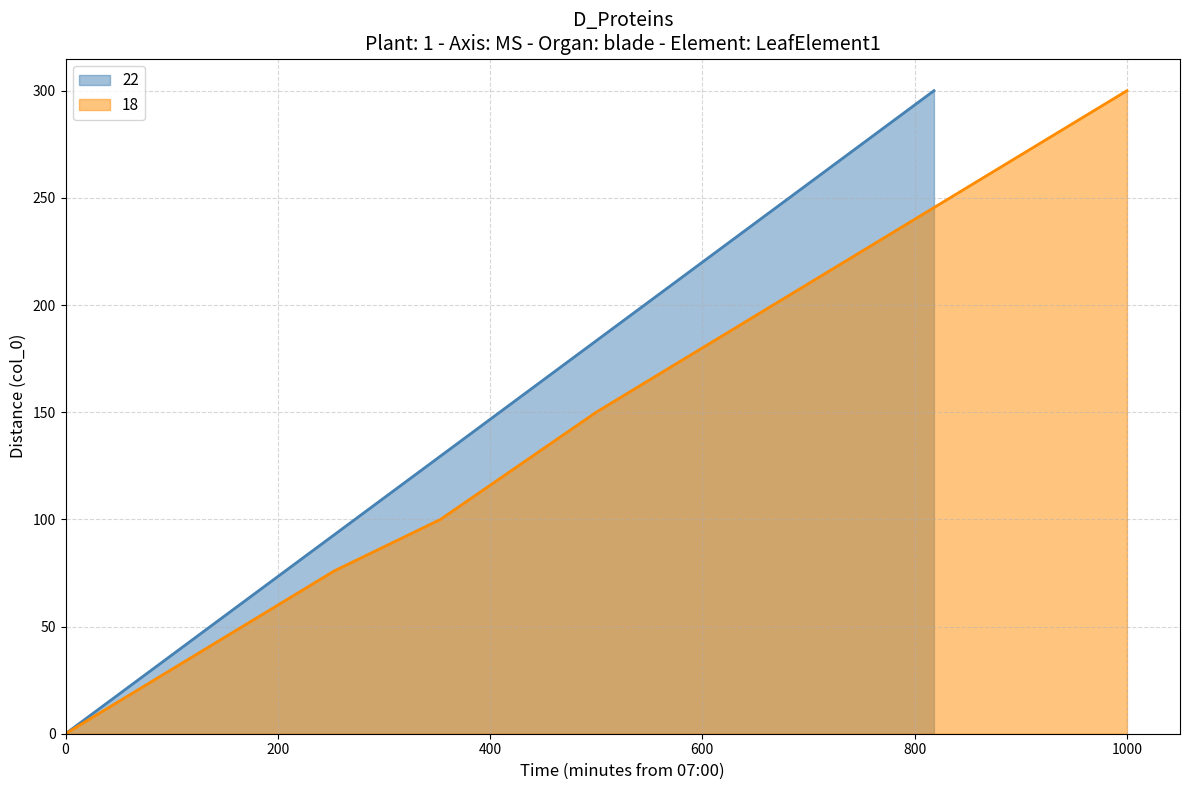

True or false: 22 has more than 0 points higher than both neighbors.

False